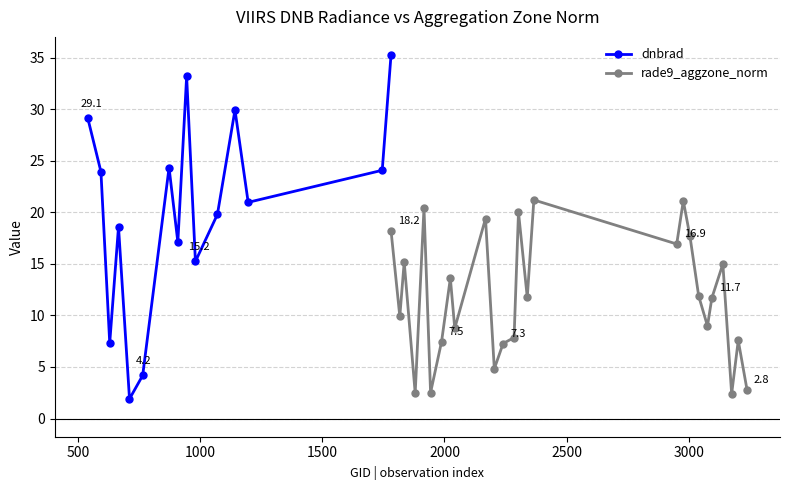

How many interior local valleys does the dnbrad series have?

5